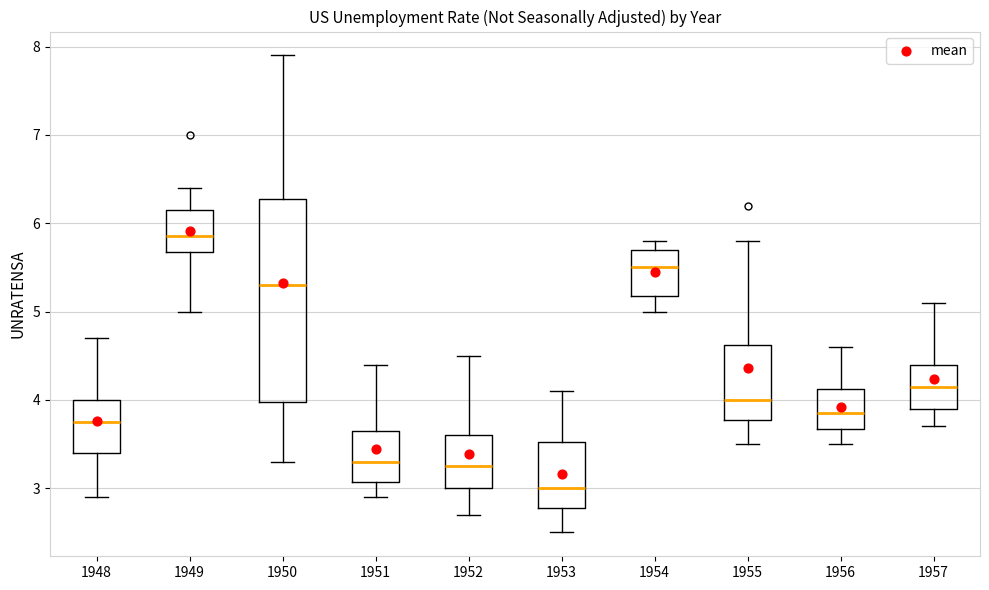

Comparing the boxes themselves (not the whiskers), which one is the tallest?

1950